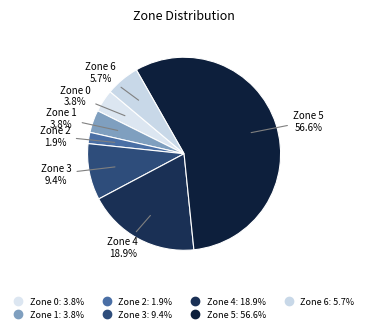

How many slices are in this pie chart?

7